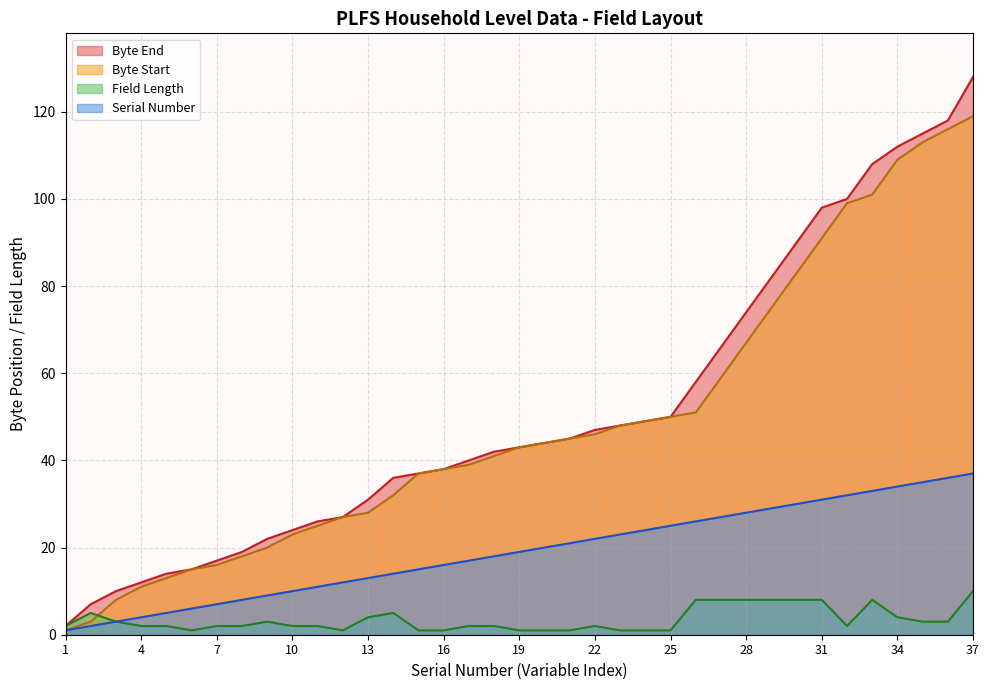

What is the difference between the second highest and second lowest values in the Field Length series?

7